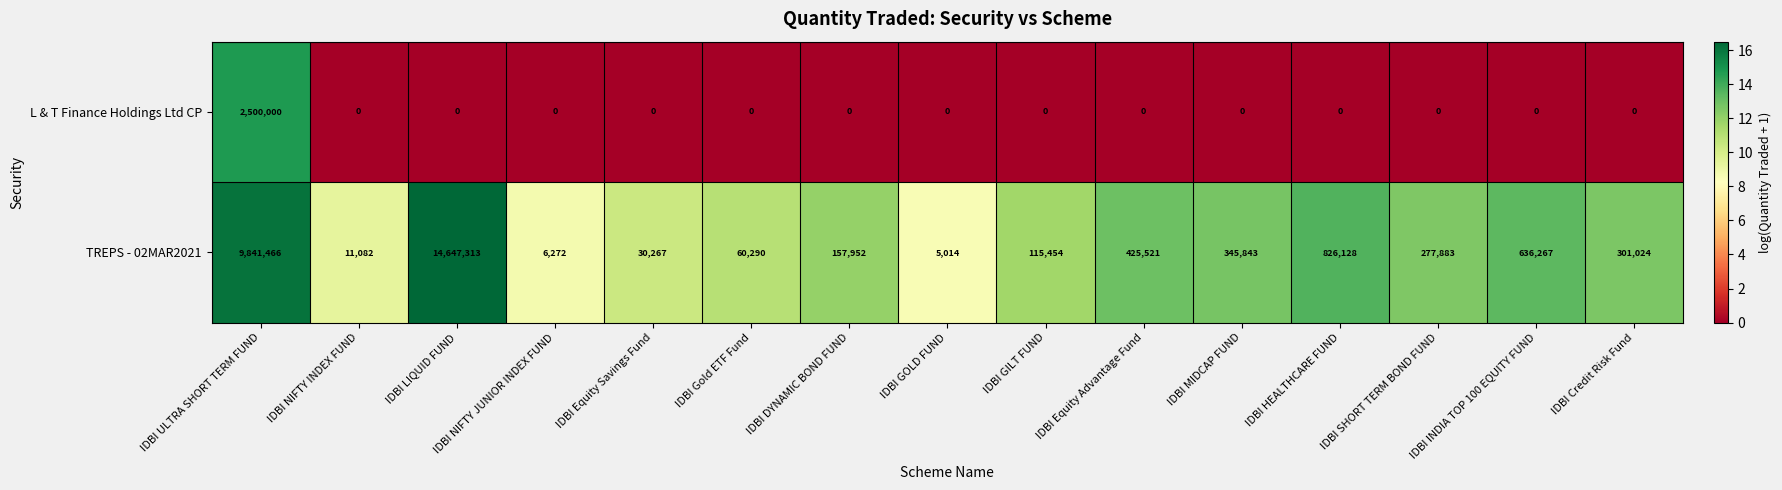

What is the total value across all series at IDBI HEALTHCARE FUND?

826128